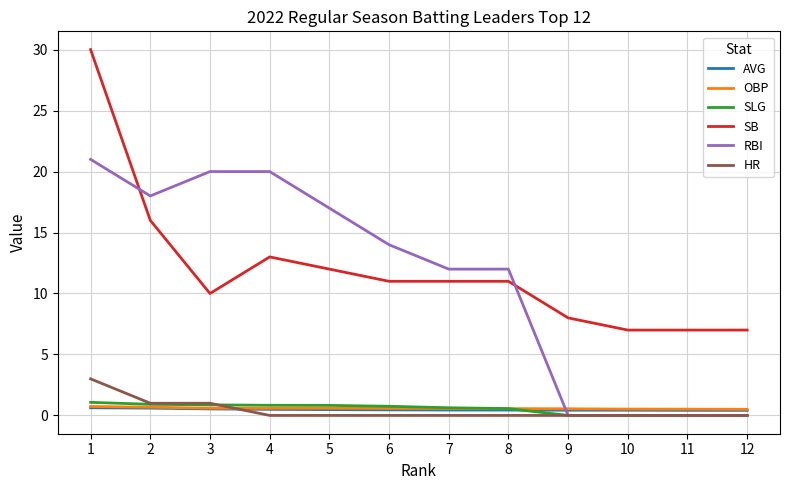

What is the maximum value for SLG?

1.1